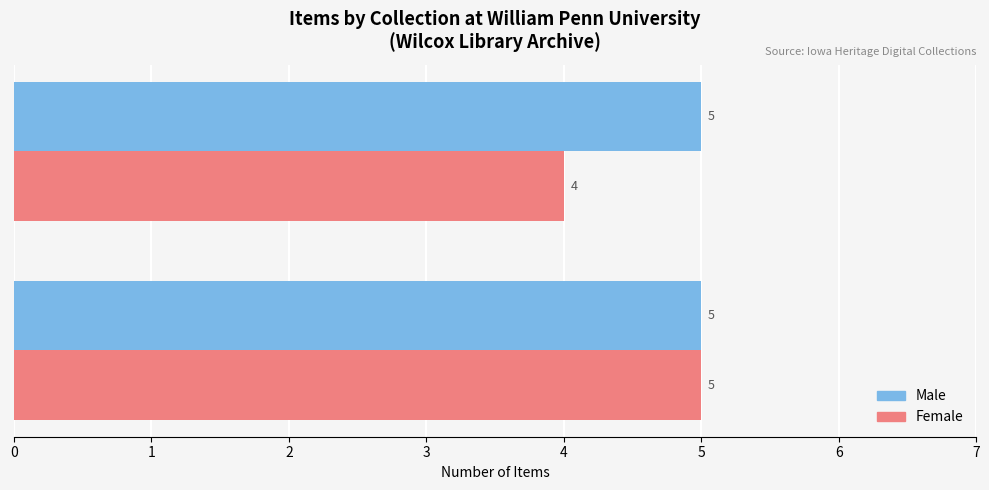

At which category is the sum across all series the highest?

Penn Students